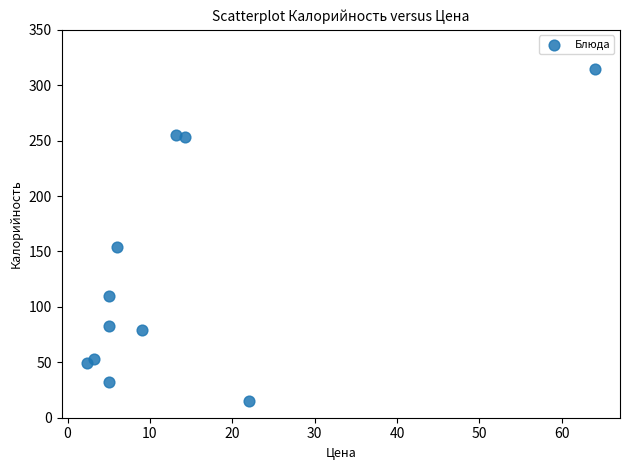

What is the average Y value?

127